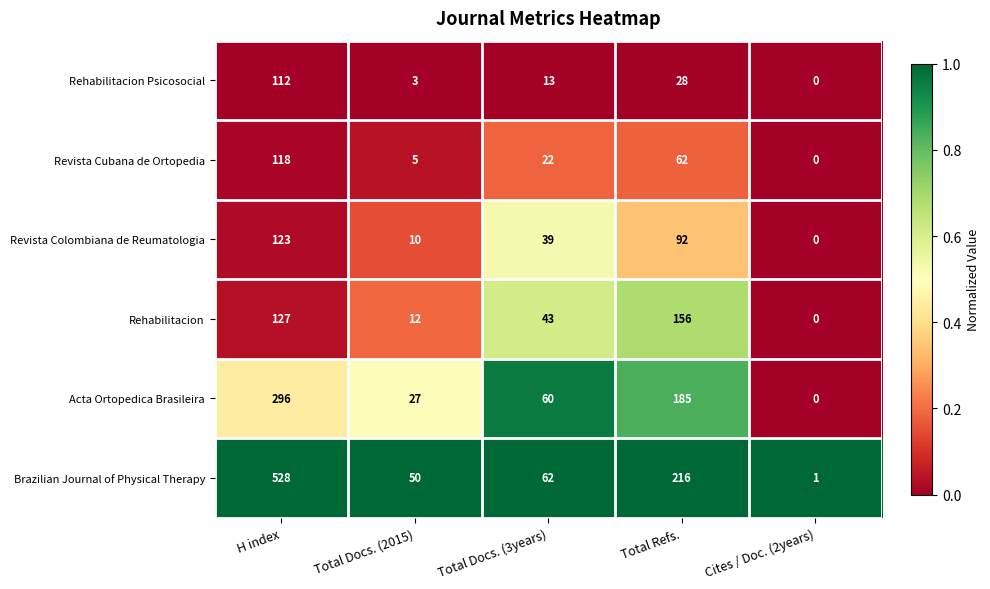

The value of Revista Colombiana de Reumatologia at Total Docs. (3years) is 24. True or false?

False